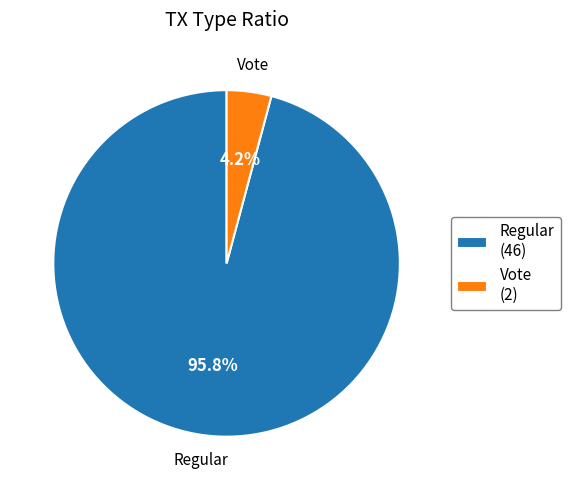

Which slice is the largest?

Regular (46)